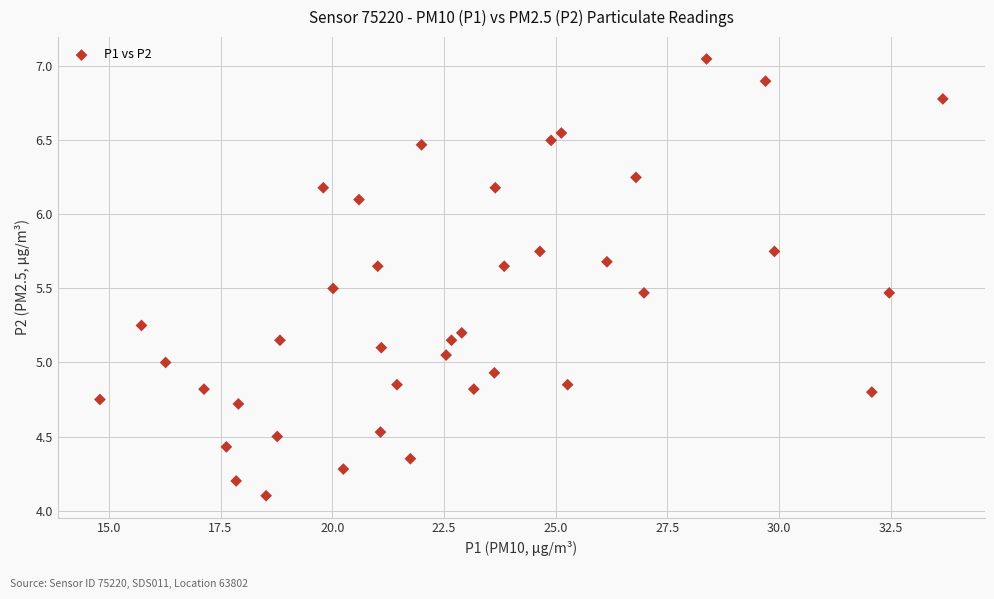

What is the range of X values (max minus min)?

18.9